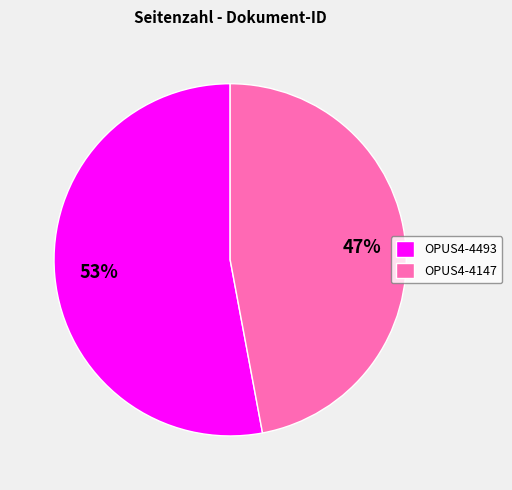

Combined, do OPUS4-4493 and OPUS4-4147 account for over 50%?

Yes